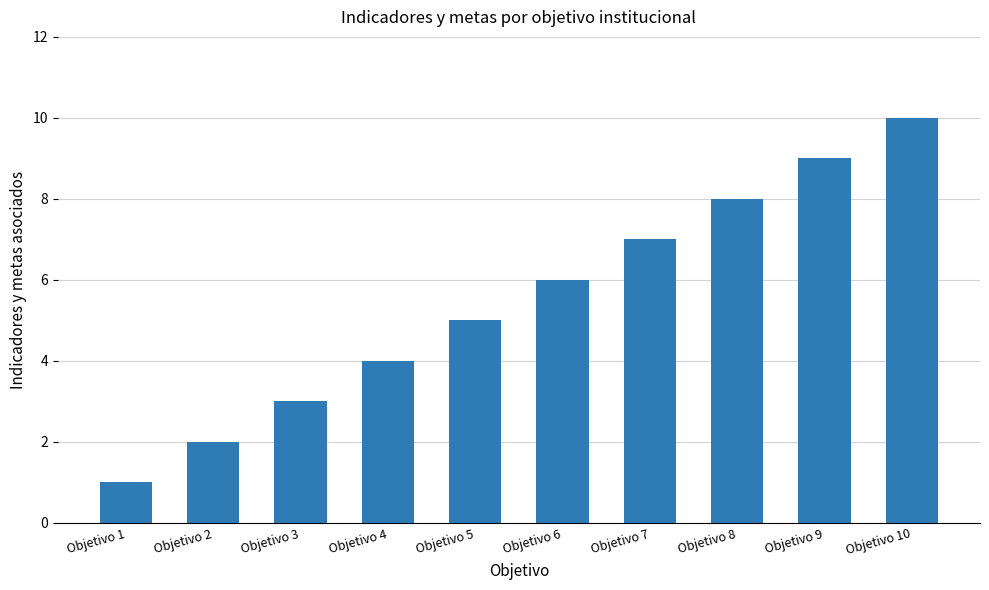

How many categories are shown in the chart?

10